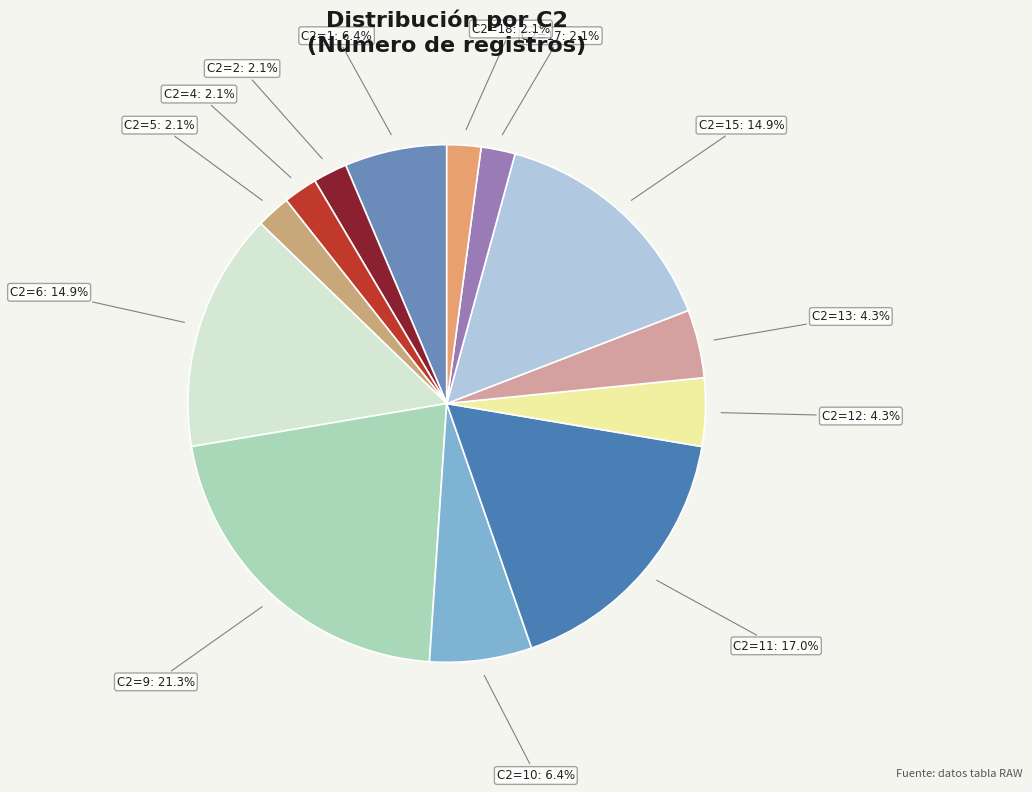

What portion of the pie excludes C2=18?

97.9%